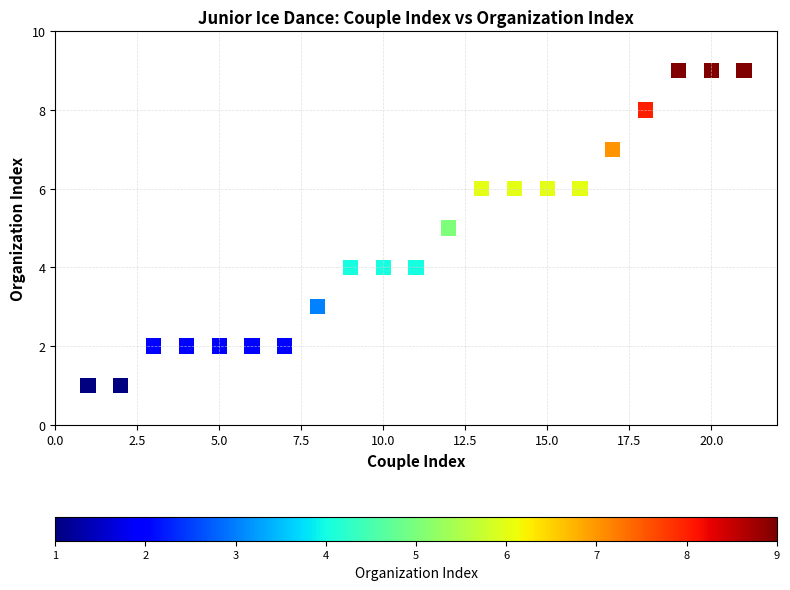

What is the range of X values (max minus min)?

20